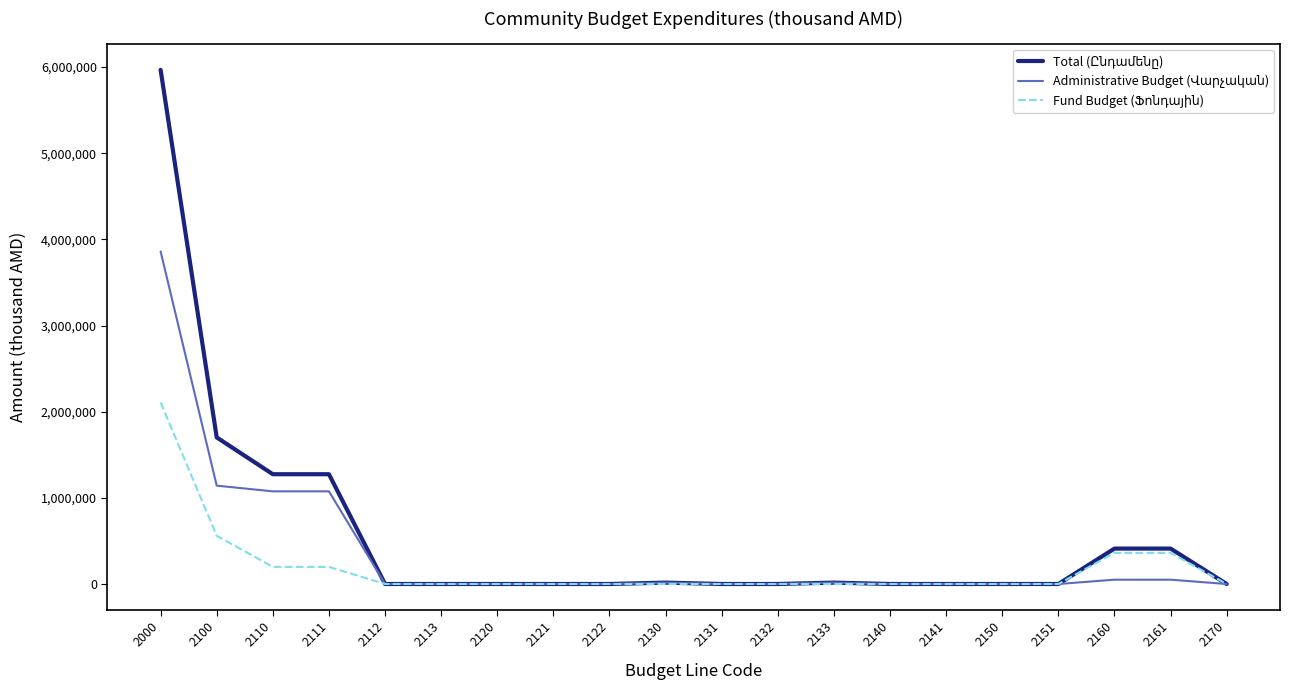

What is the greatest value displayed?

5967963.9